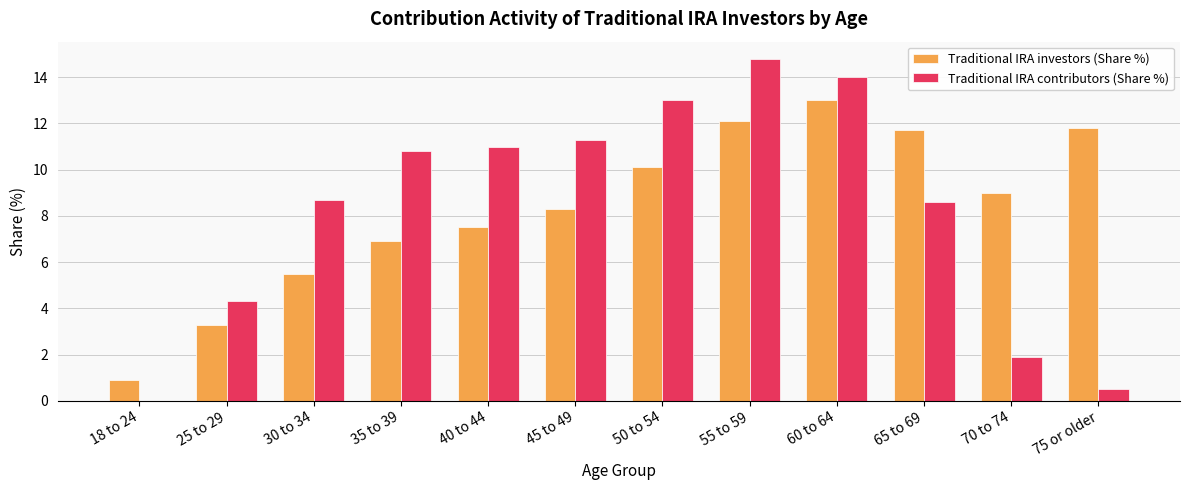

What is the sum of all Traditional IRA investors (Share %) values?

100.1